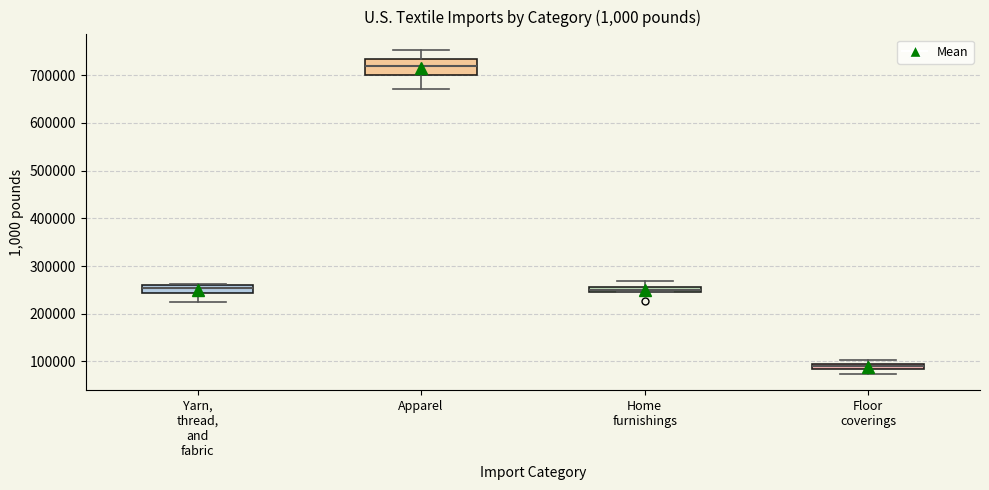

Which box is the tallest, from its lower edge to its upper edge?

Apparel